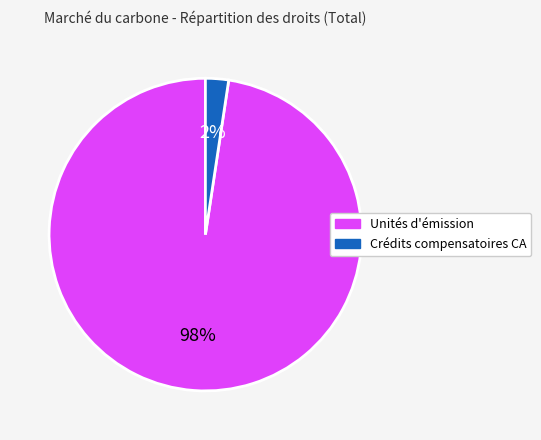

Is there any slice that represents more than half of the pie?

Yes